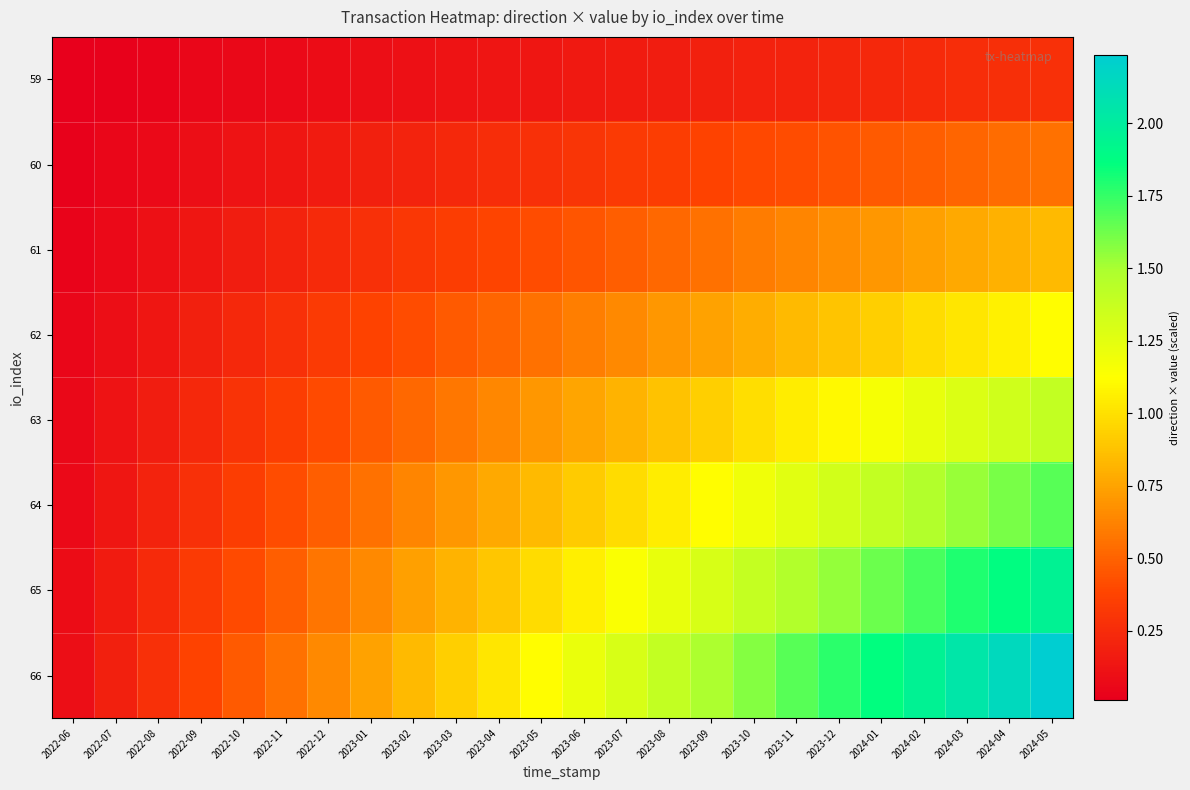

Rank the series at 2024-05 from lowest to highest value.

59, 60, 61, 62, 63, 64, 65, 66